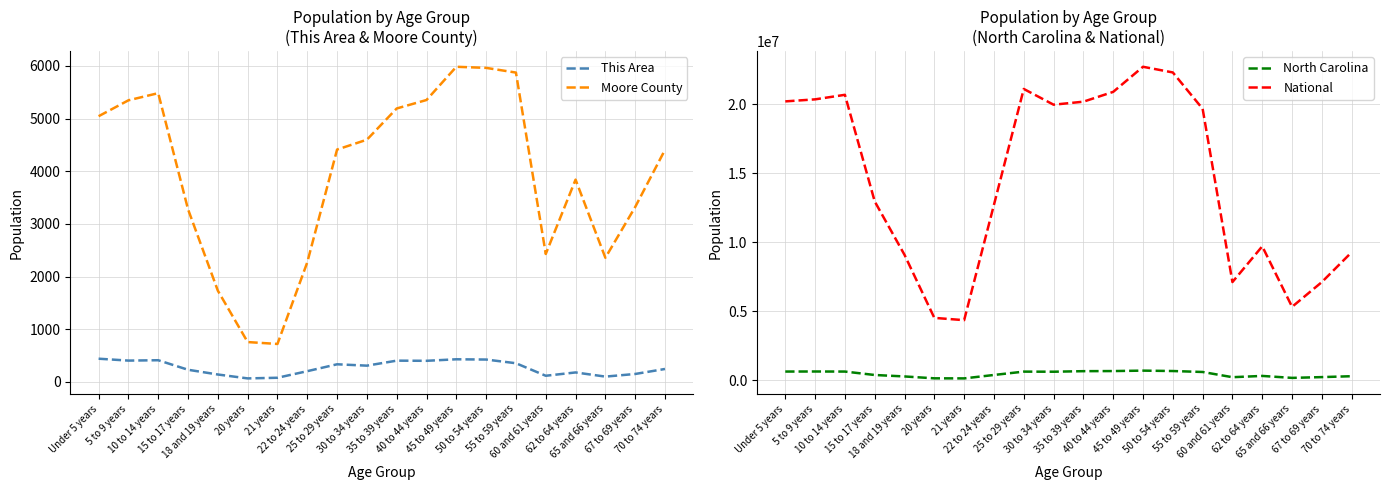

What are all the series names shown in the legend?

This Area, Moore County, North Carolina, National